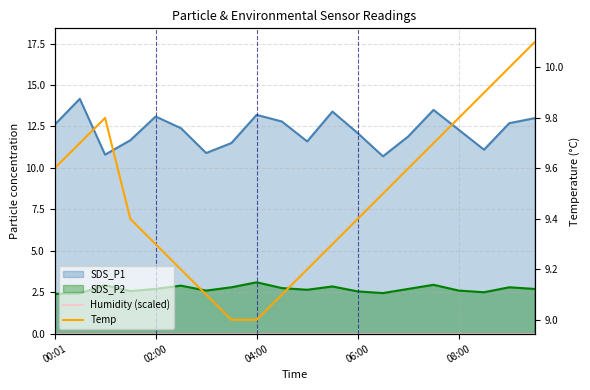

True or false: Temp and Humidity (scaled) cross at least once.

False